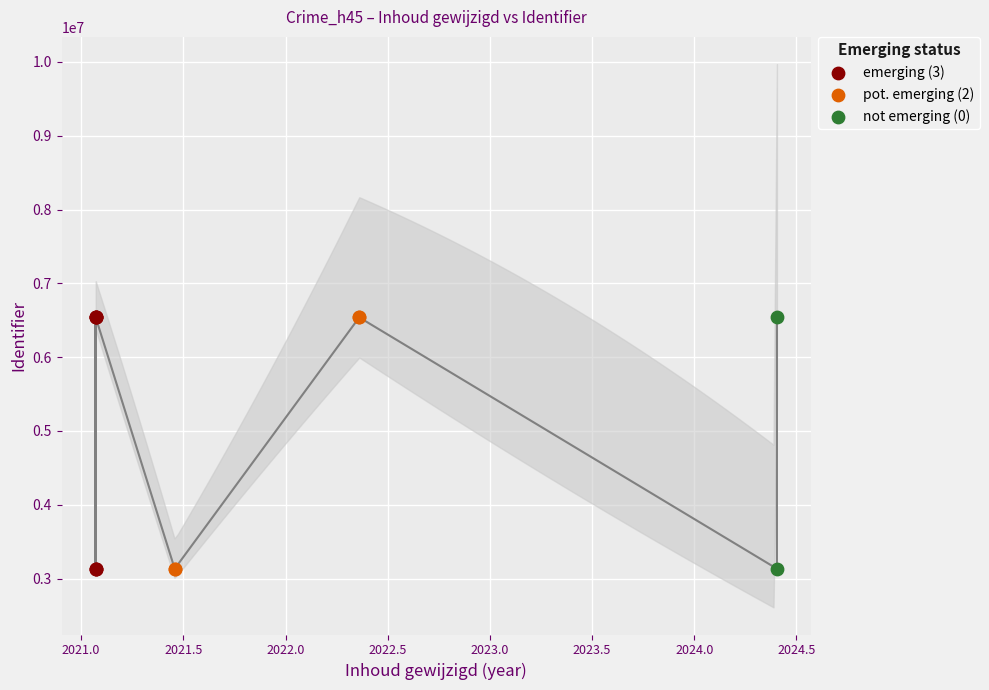

What is the change in value from 2021-06-16 to 2022-05-11?

+3406013